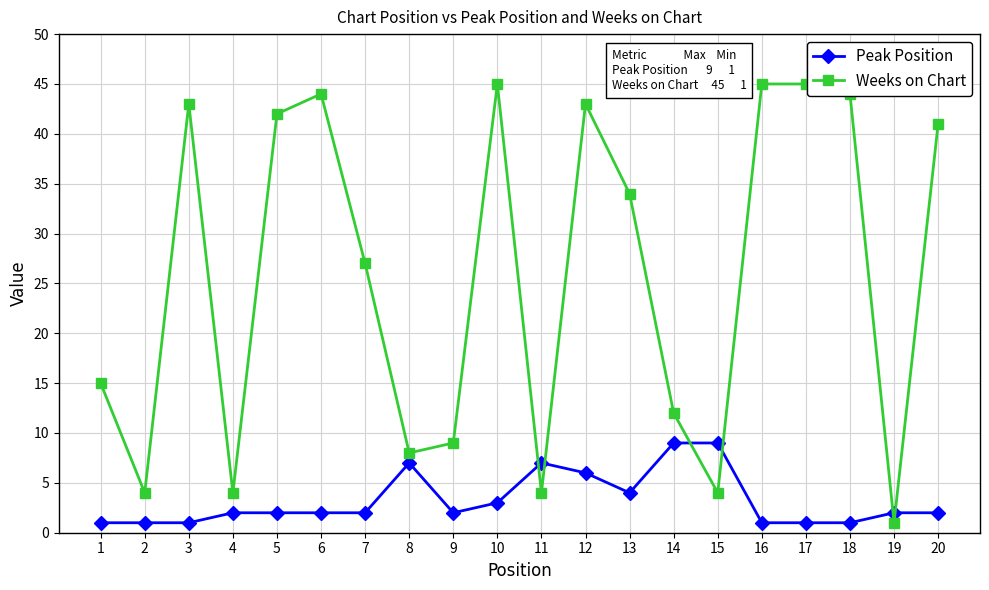

Between which two adjacent categories do Peak Position and Weeks on Chart first intersect?

10 and 11